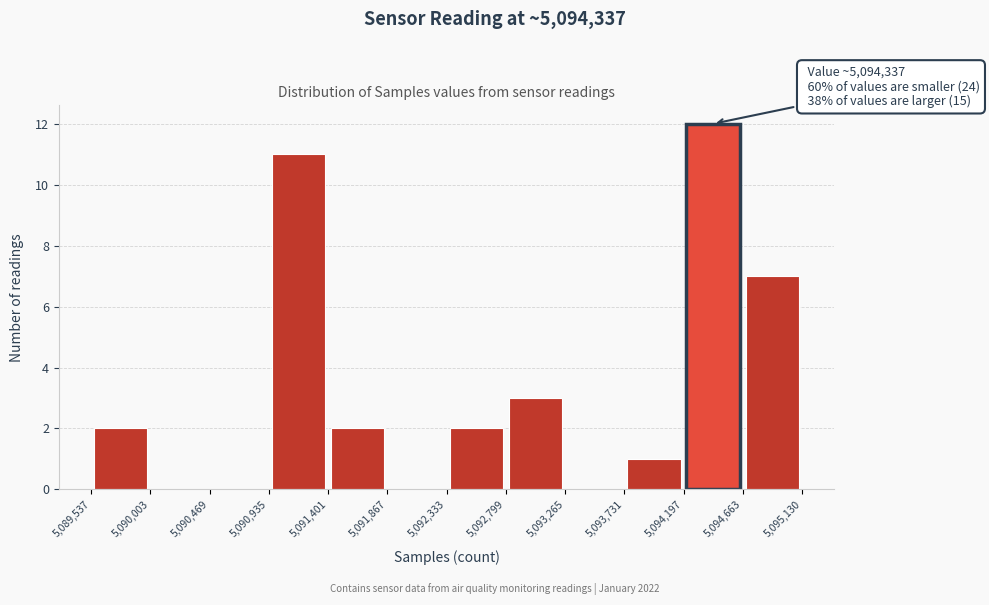

Over which range of the x-axis is the bar tallest?

5,094,197 to 5,094,663